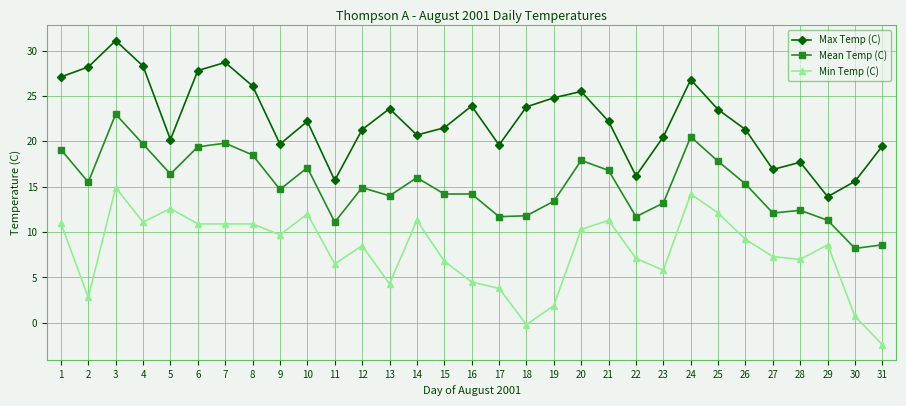

True or false: Max Temp (C) has a value of 12.2 at 9.

False